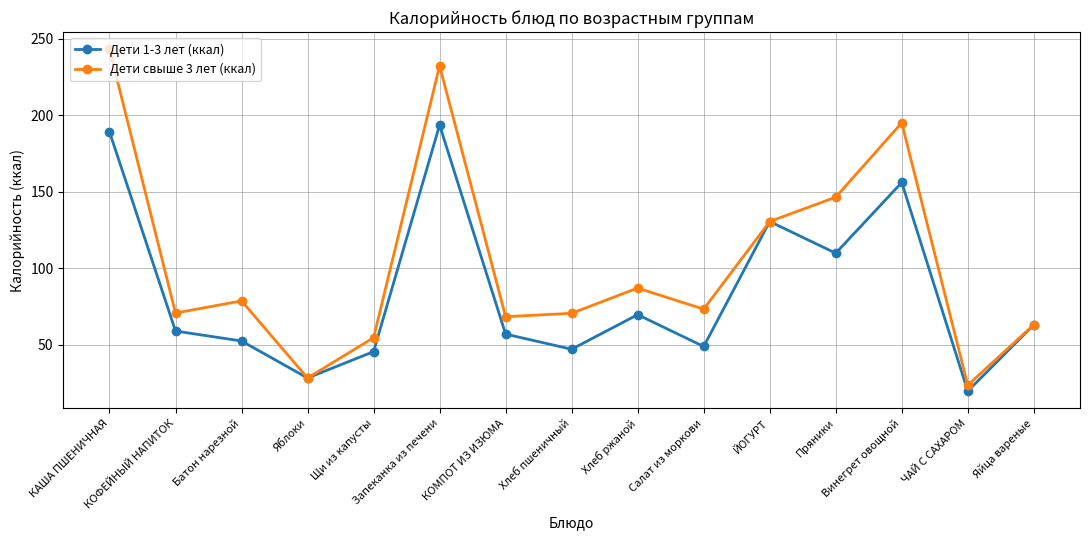

What are all the series names shown in the legend?

Дети 1-3 лет (ккал), Дети свыше 3 лет (ккал)